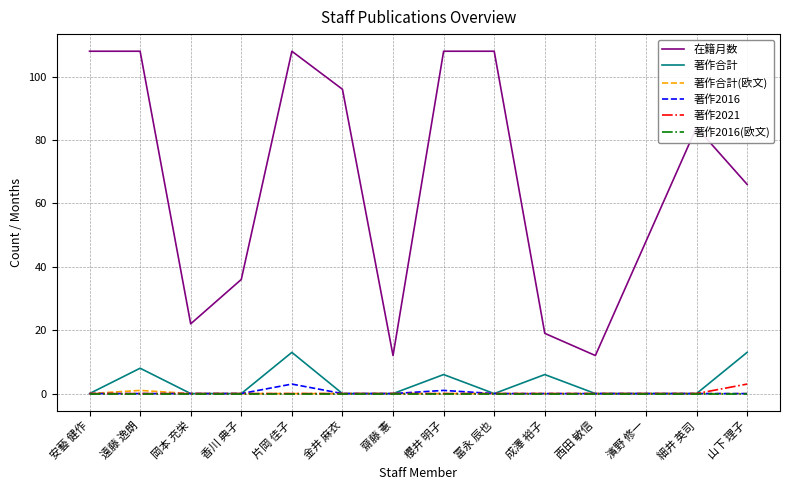

Which series changed the most between 安藝 健作 and 片岡 佳子?

著作合計